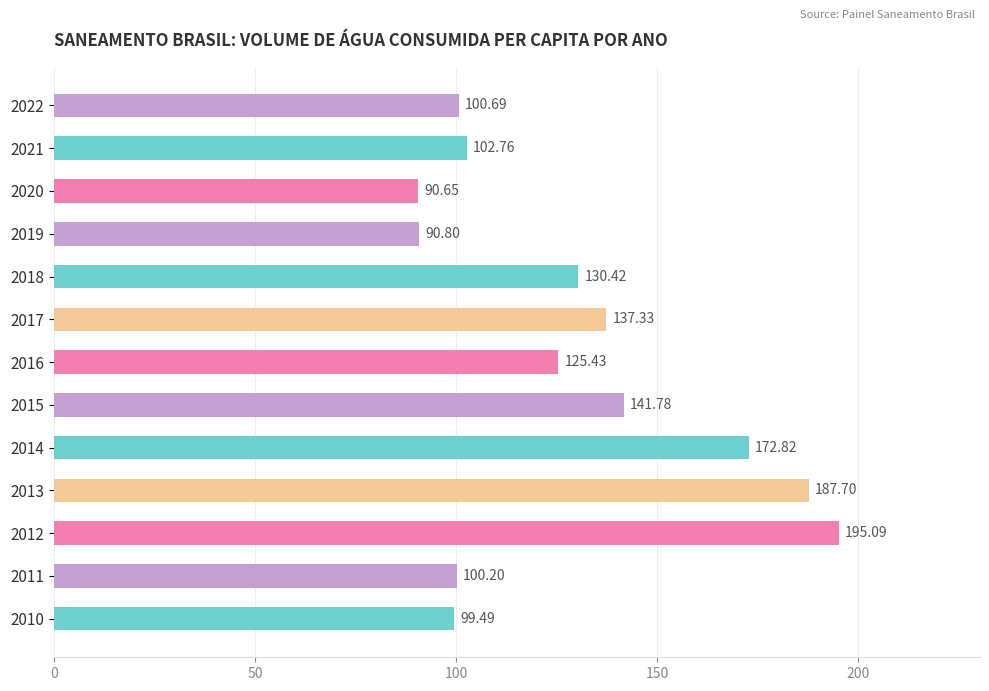

What is the sum of all values?

1675.2